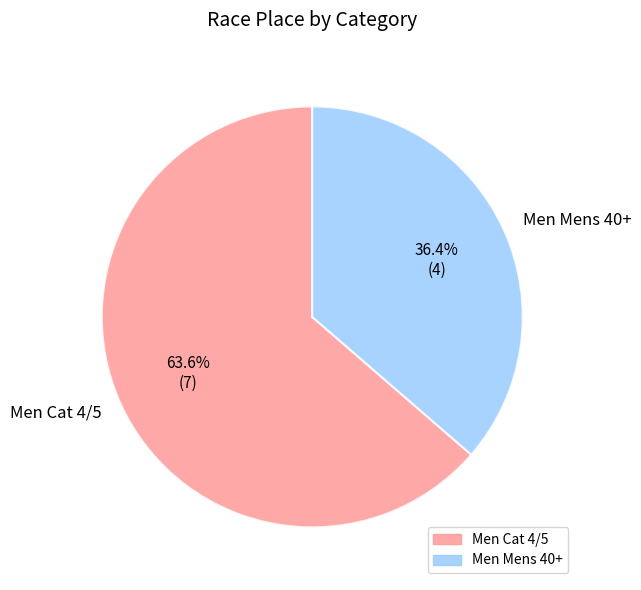

To the nearest percent, what is the difference between the Men Mens 40+ and Men Cat 4/5 slice percentages?

27%